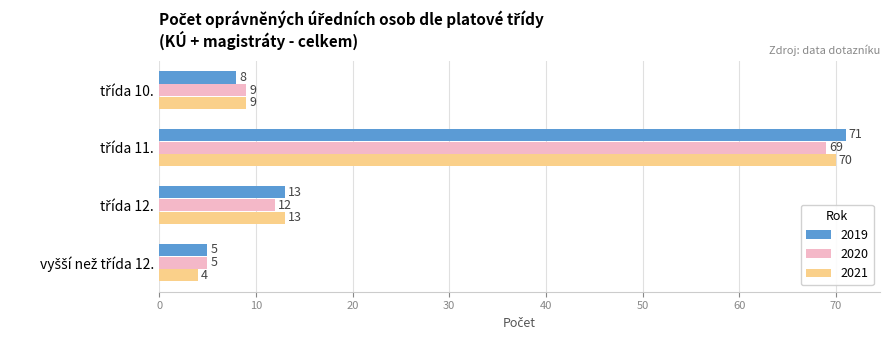

What is the average value of the 2019 series?

24